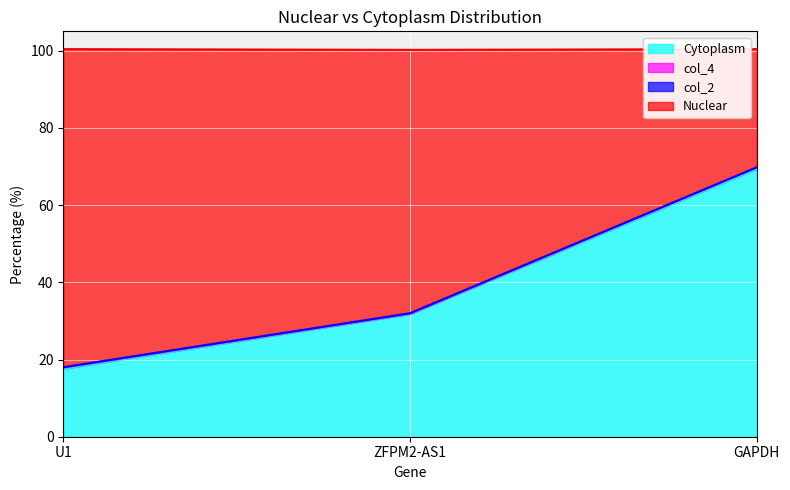

Is it true that col_4 equals 0.3 at U1?

True